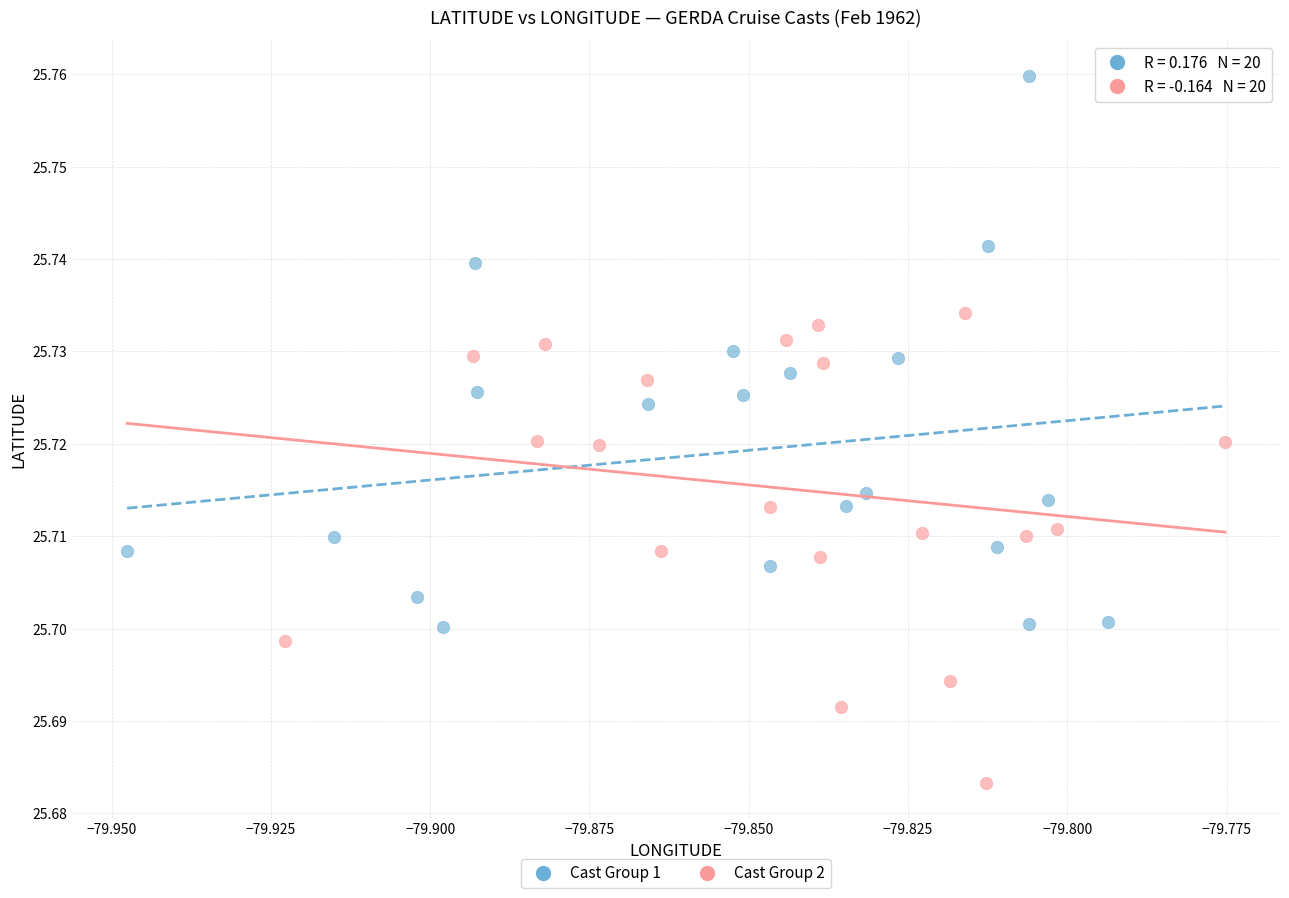

Which series contains the highest Y value?

Cast Group 1